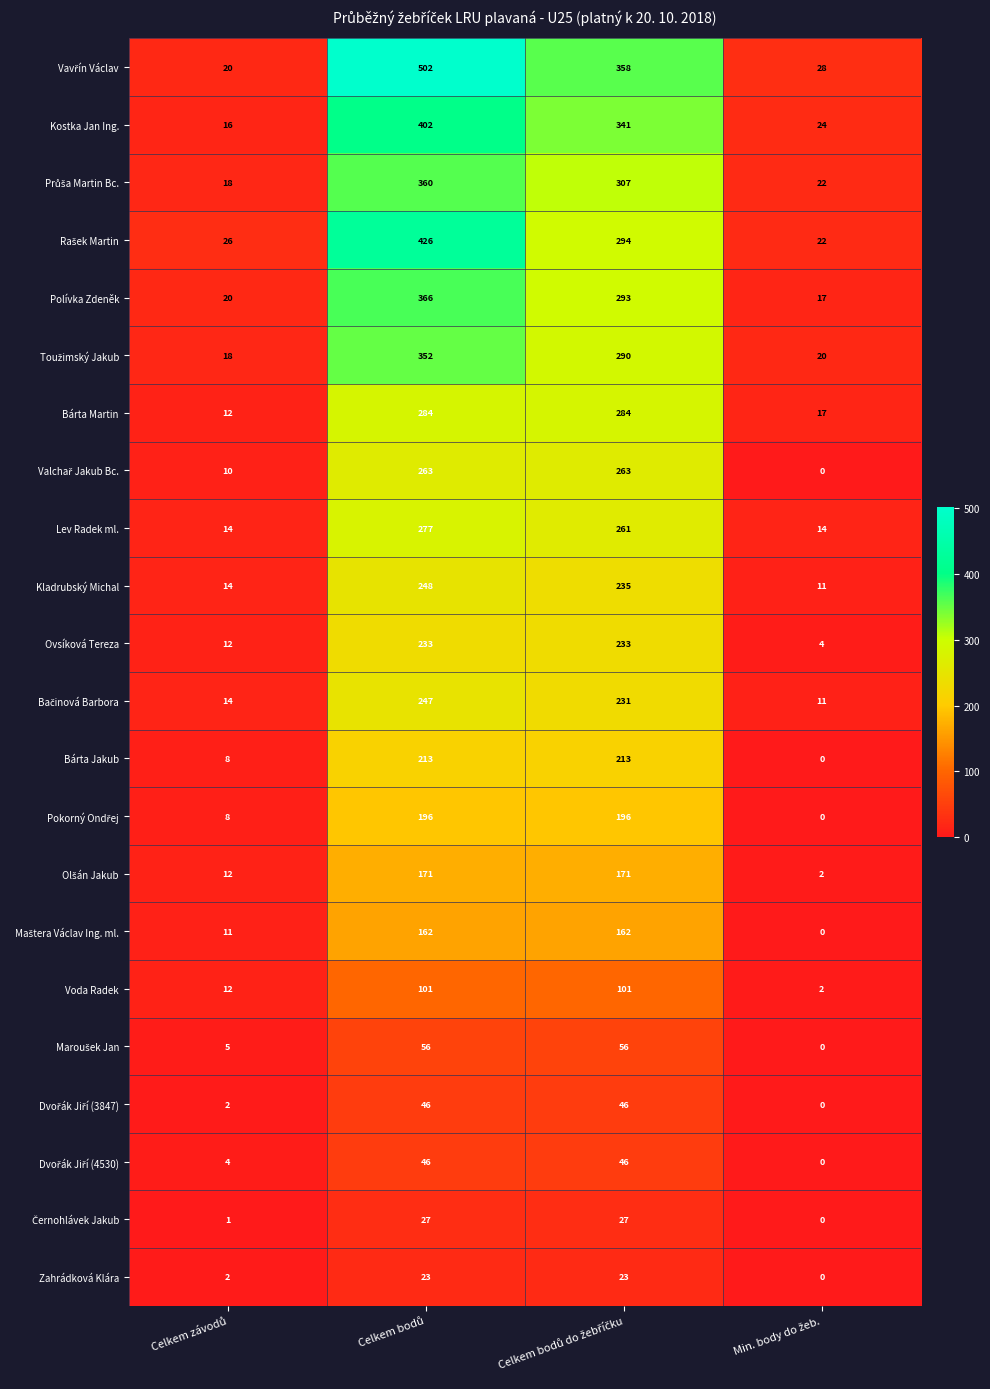

What is the difference between the maximum and second lowest values in the Bárta Martin series?

267